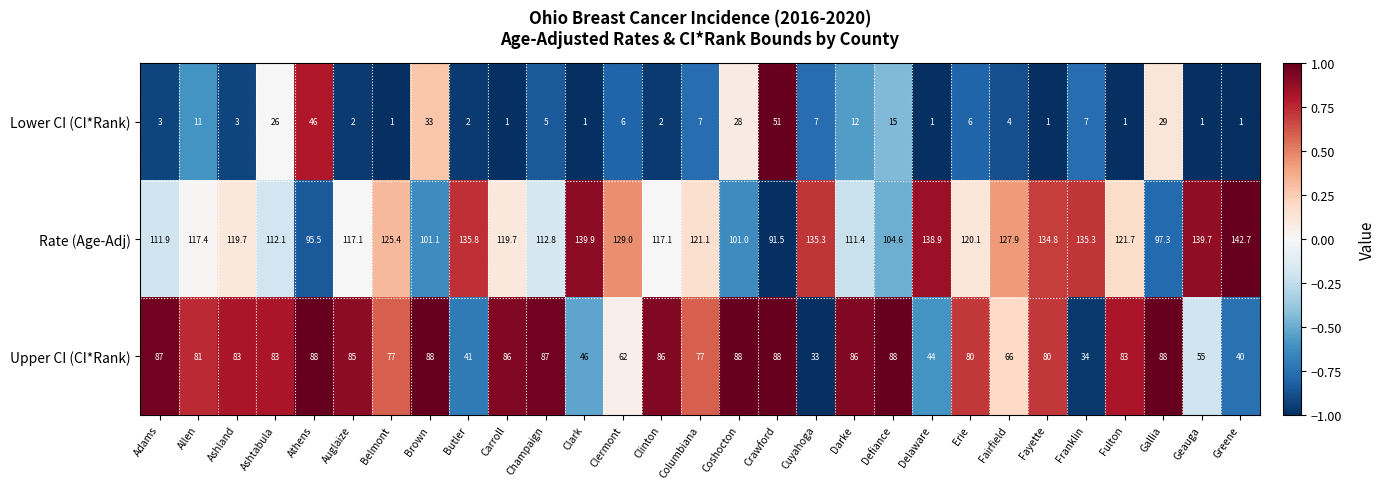

Is it true that Rate (Age-Adj) equals 121.1 at Columbiana?

True